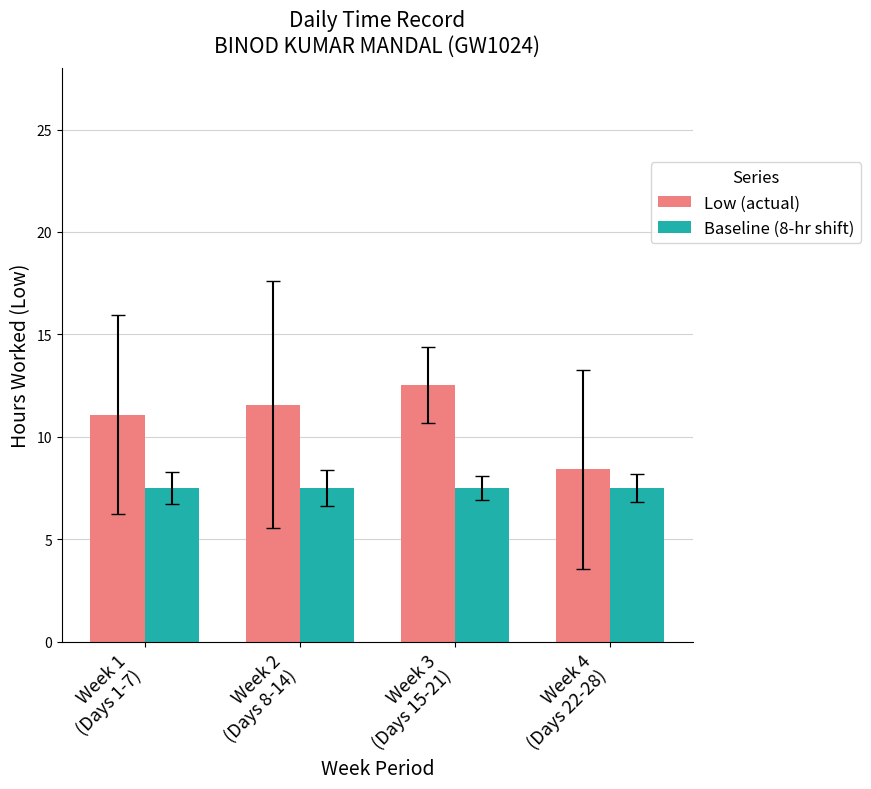

What position from the left is Week 1
(Days 1-7)?

1